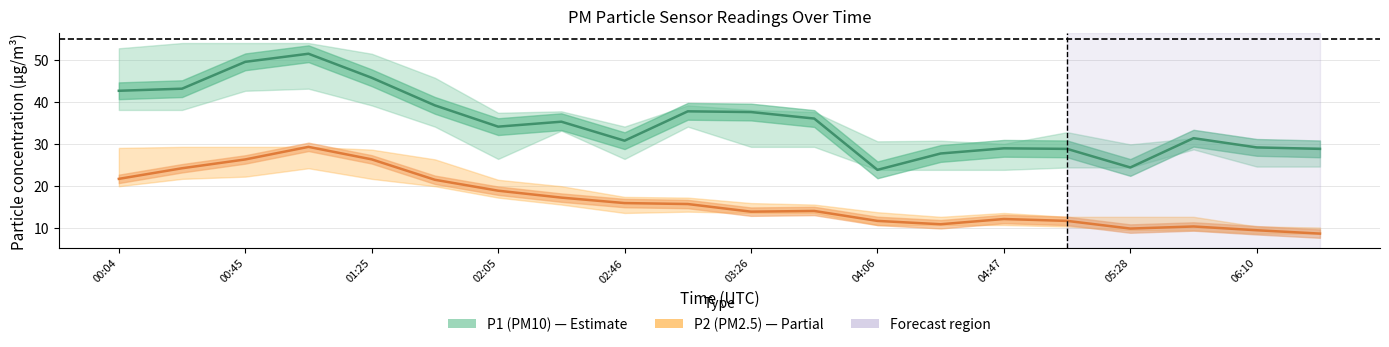

True or false: P2 has a value of 18.5 at 04:26.

False